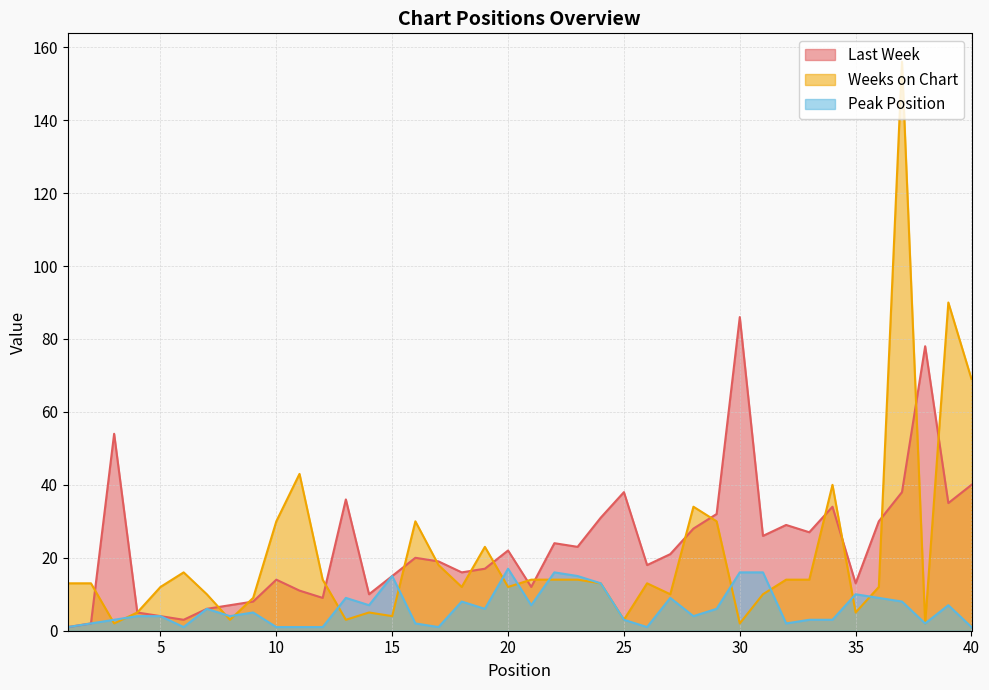

At which category does Peak Position reach its first local peak?

7